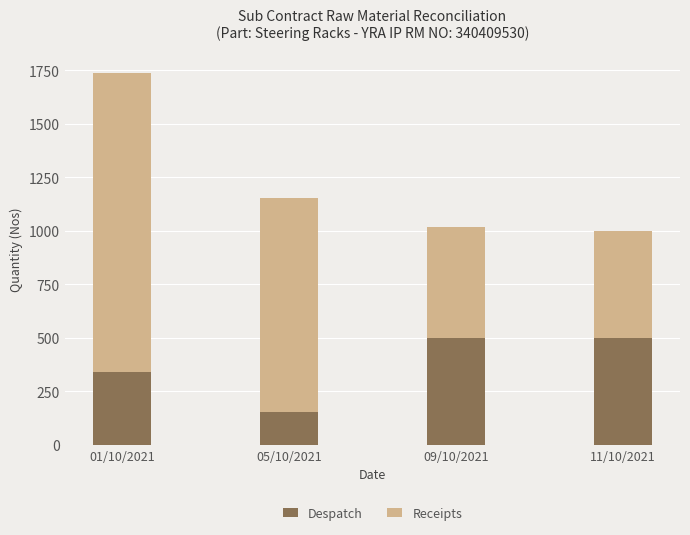

The value of Despatch at 01/10/2021 is 118. True or false?

False